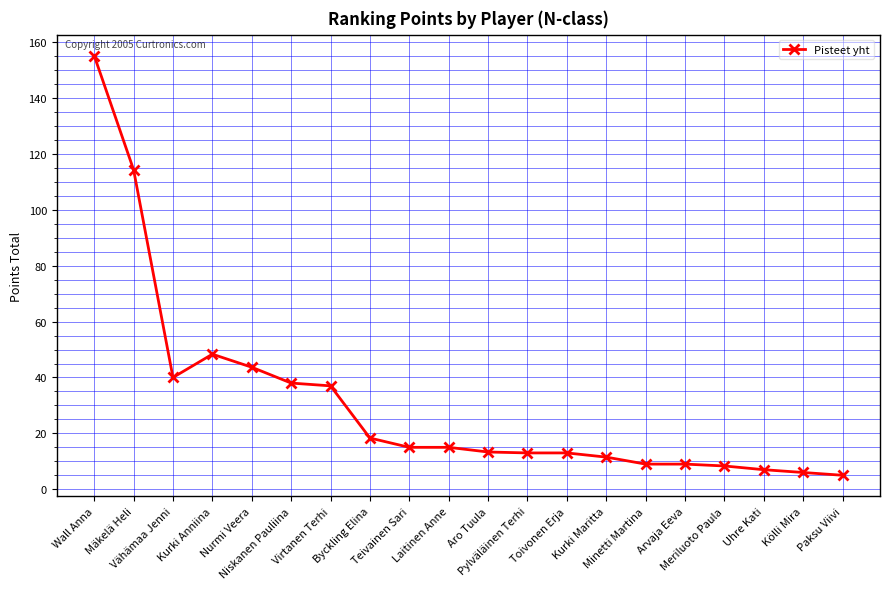

What is the maximum value shown in the chart?

155.2